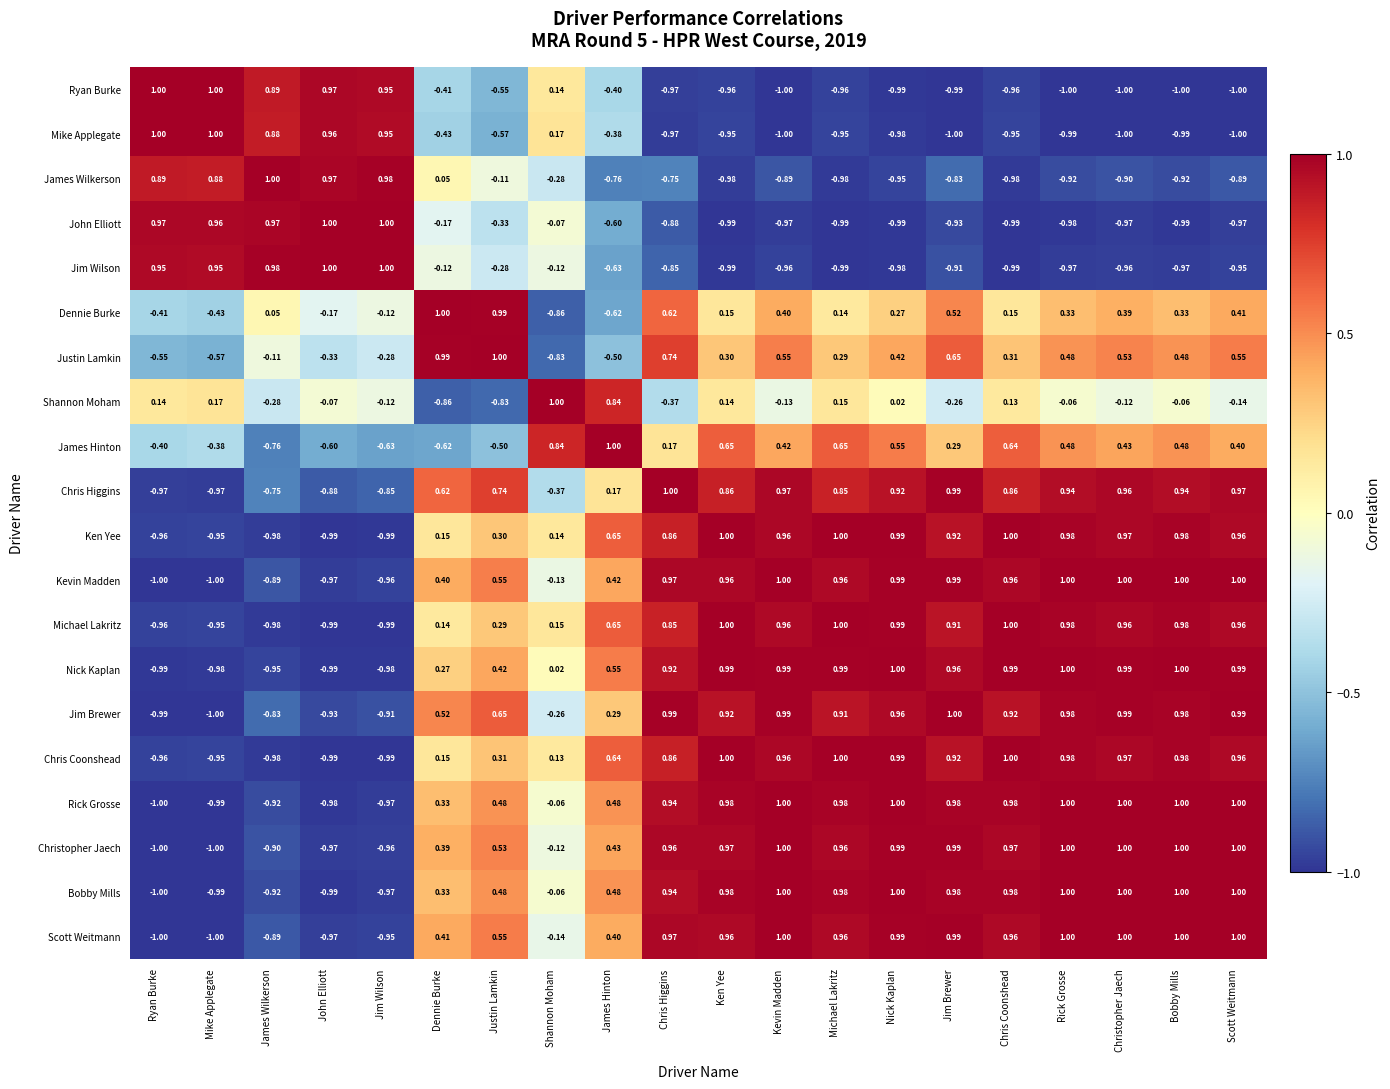

At which label does Scott Weitmann first exceed 0?

Dennie Burke